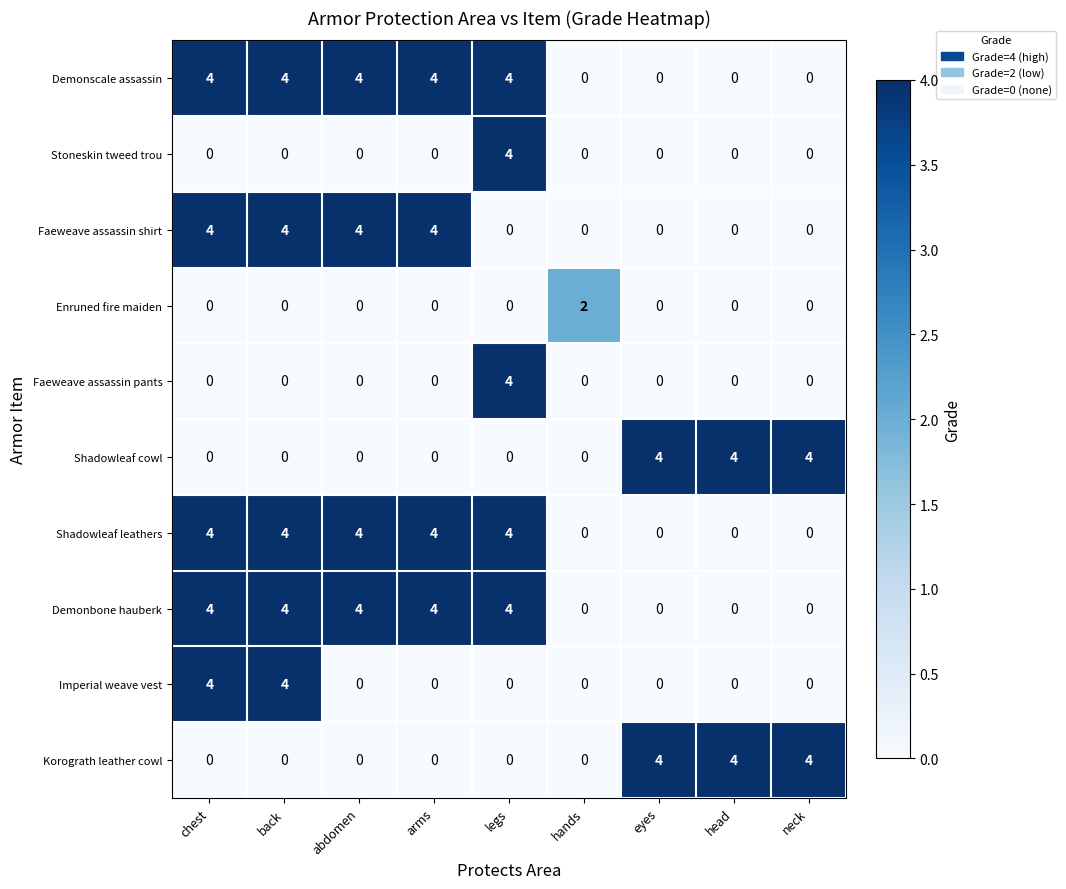

What is the maximum value shown in the chart?

4